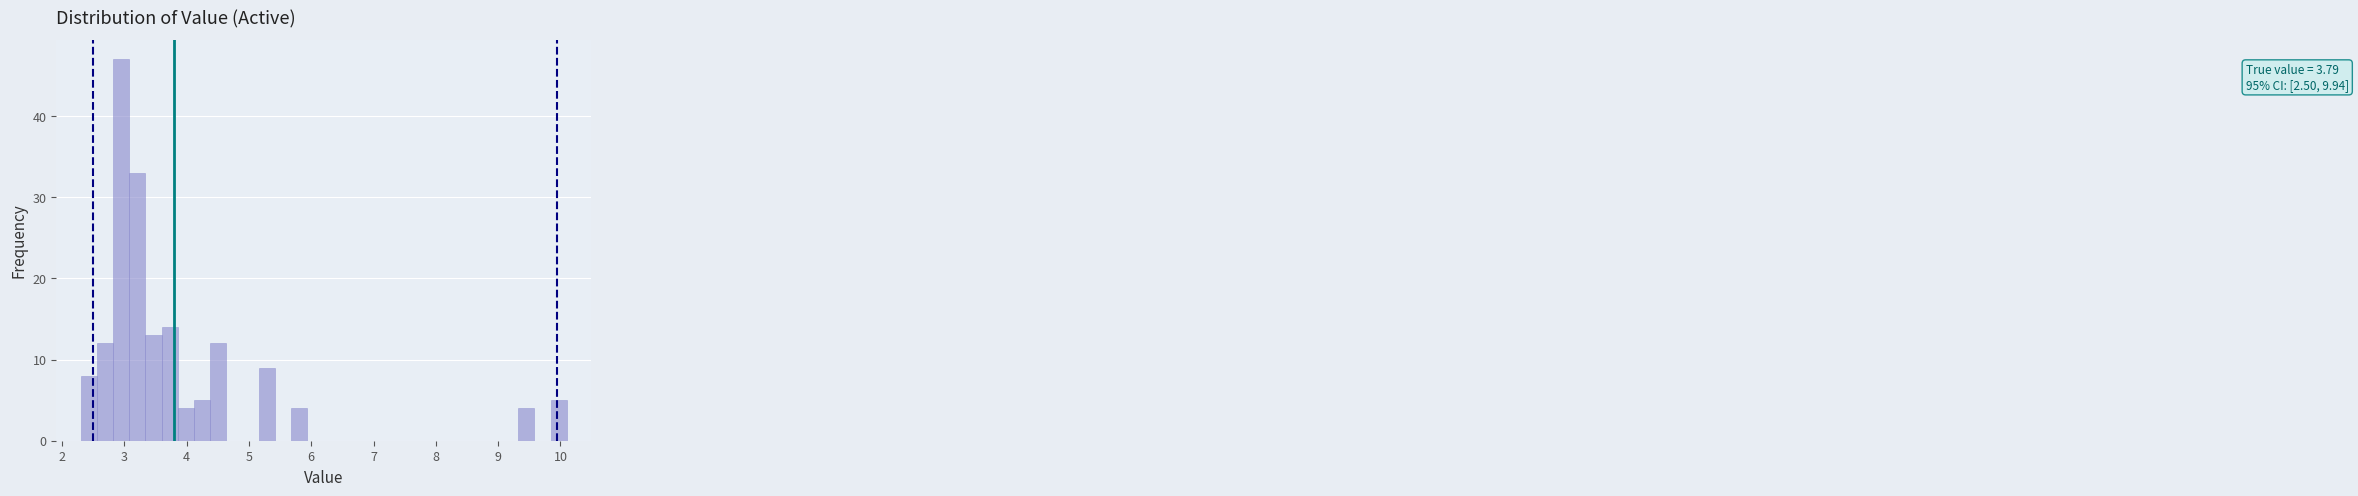

Around what value on the x-axis is the tallest bar? Give the approximate position of its centre, as read against the axis.

3.0